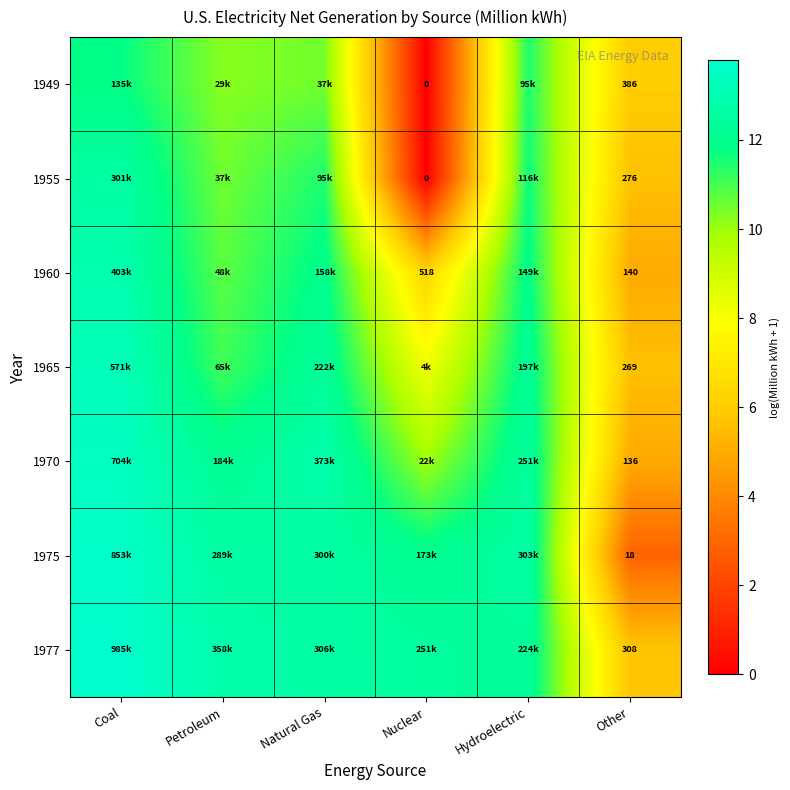

How many values in the 1970 series exceed 12?

4